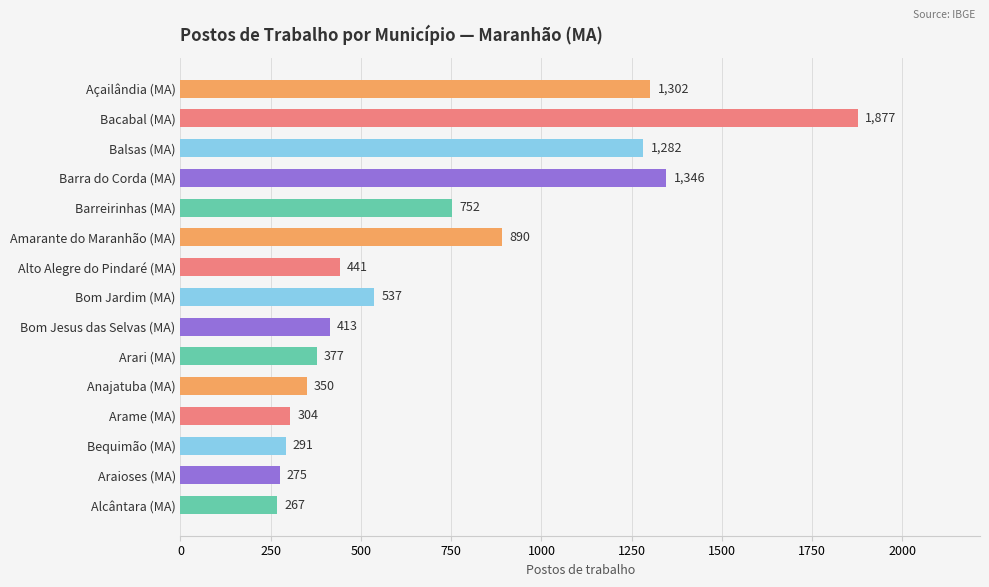

Which has a higher value, Bequimão (MA) or Amarante do Maranhão (MA)?

Amarante do Maranhão (MA)